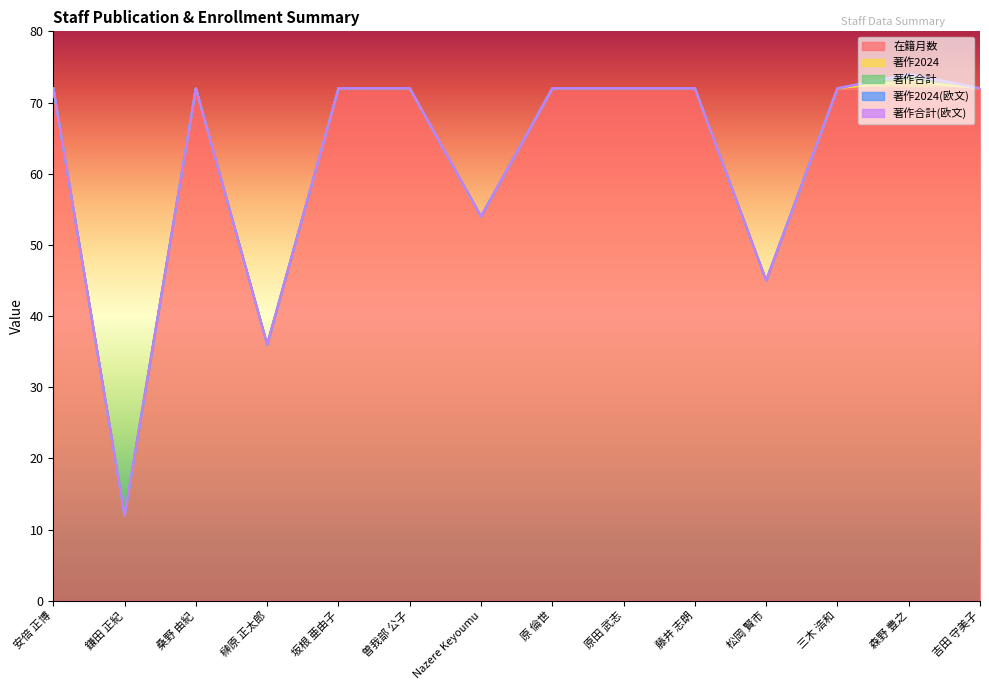

What are all the series names shown in the legend?

在籍月数, 著作2024, 著作合計, 著作2024(欧文), 著作合計(欧文)